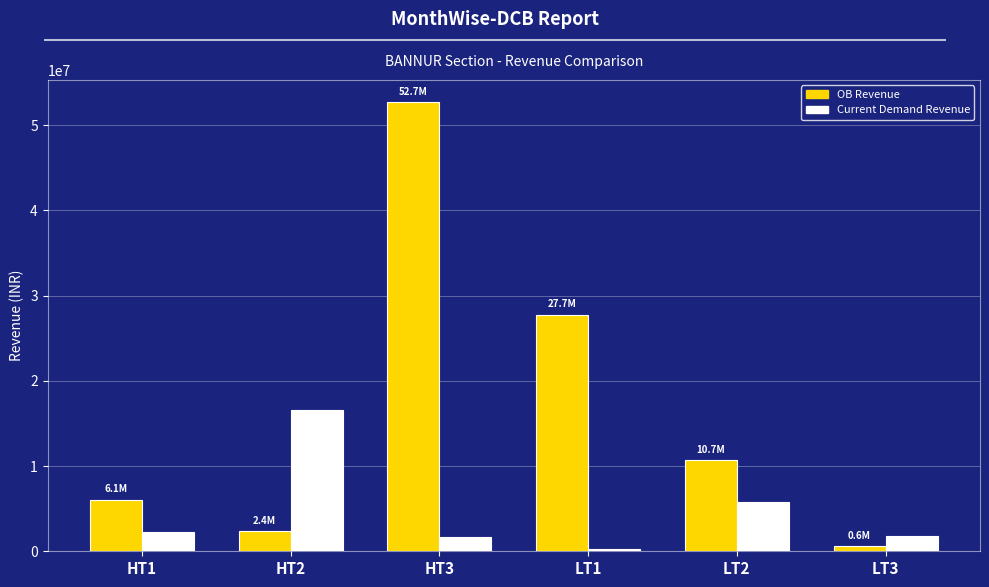

How many groups of bars are there?

6